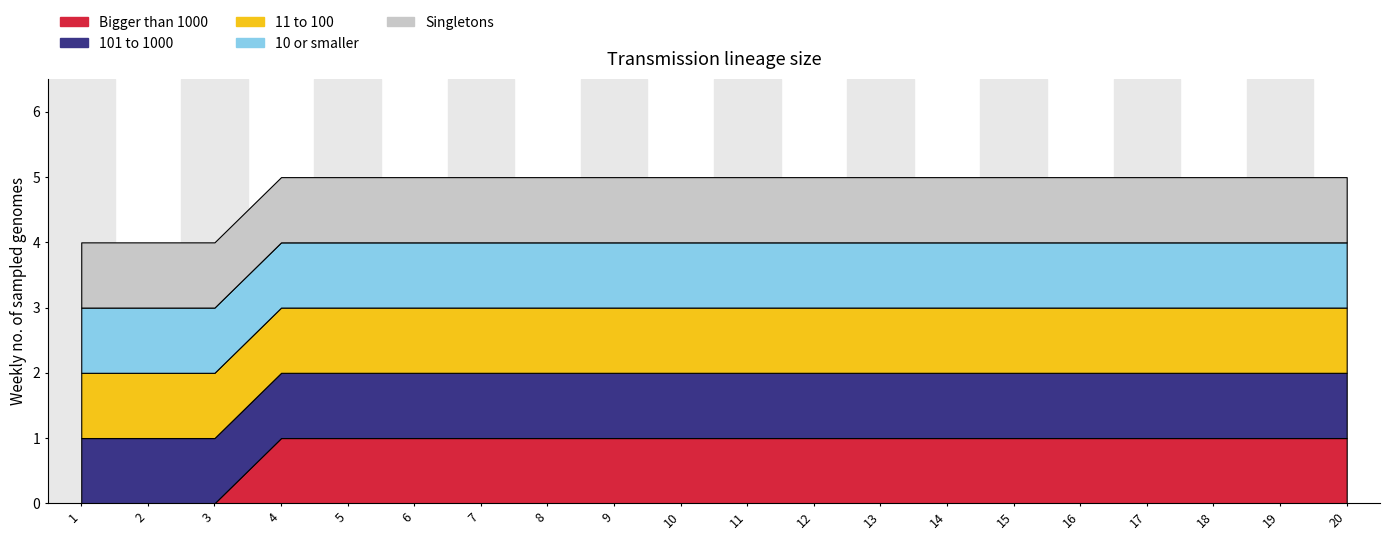

Which series has the largest total across all categories?

101 to 1000